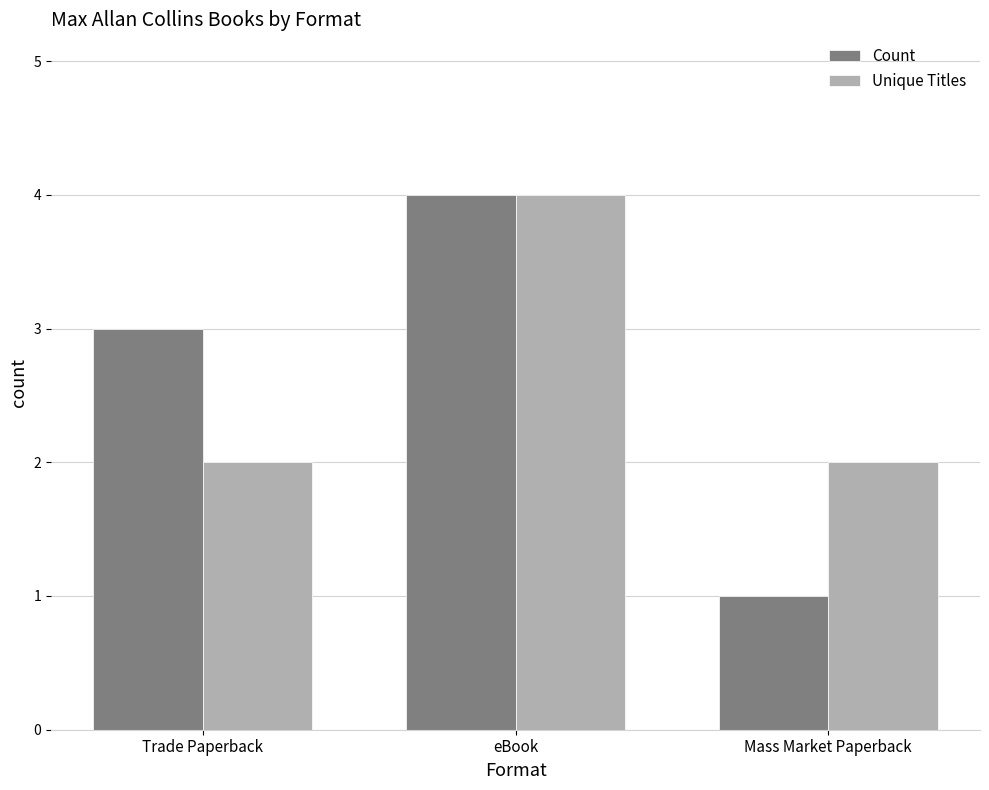

What is the difference between the maximum and minimum values in the Count series?

3